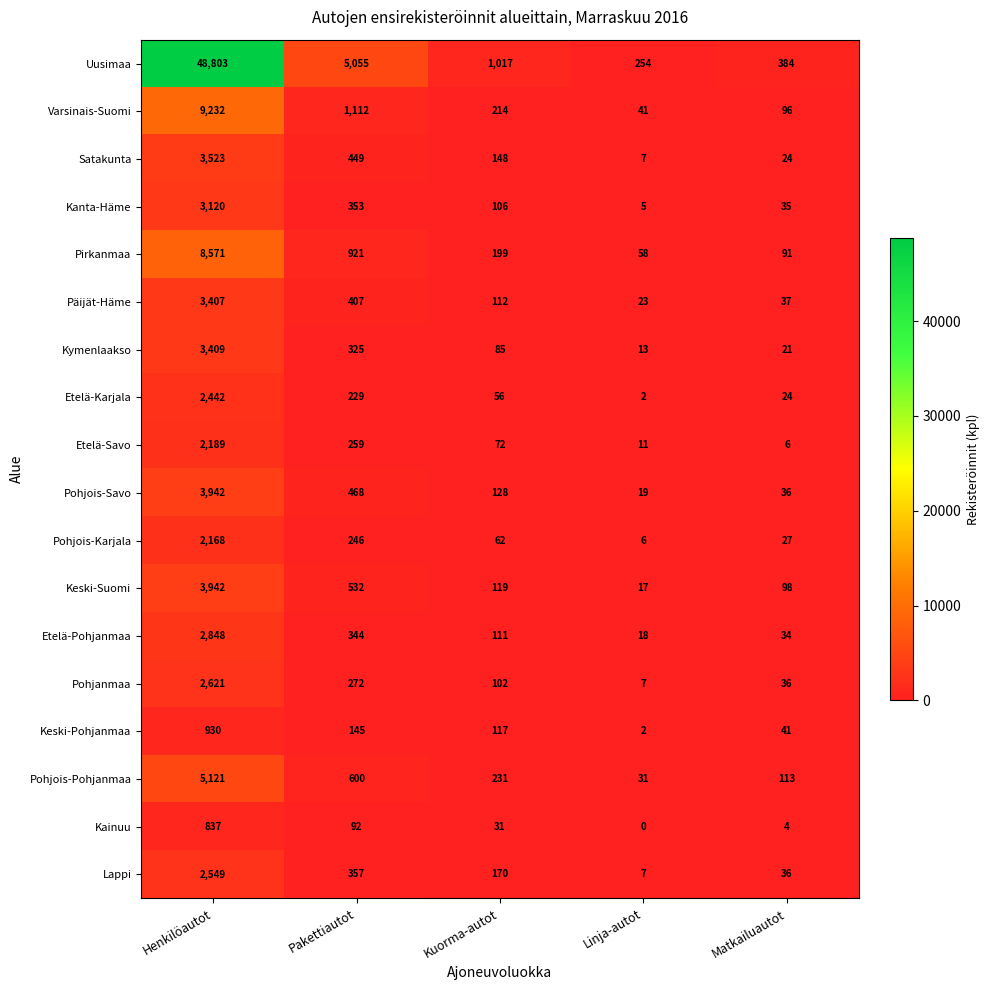

True or false: Pirkanmaa has a value of 91 at Matkailuautot.

True